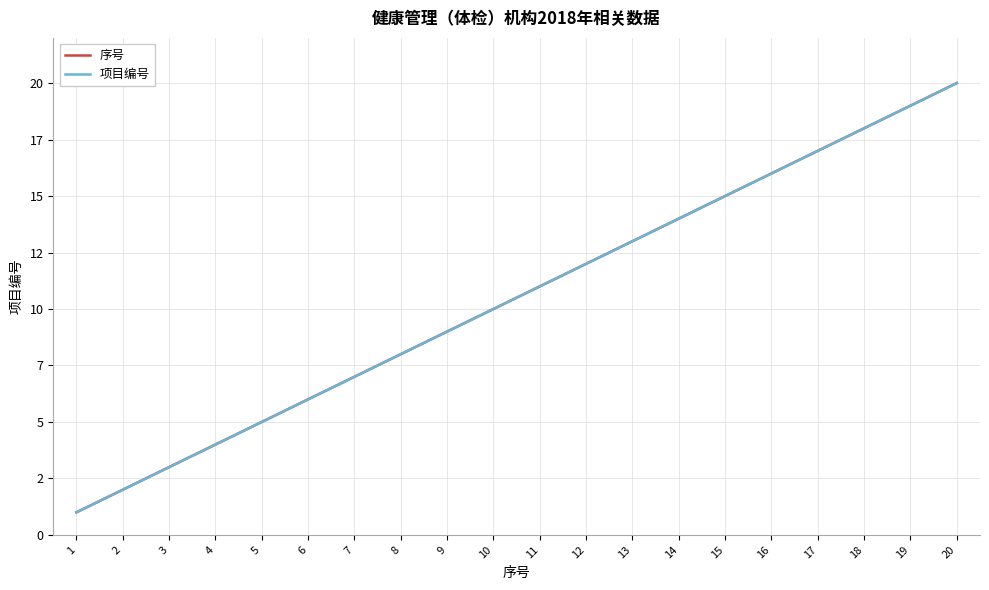

At which label does 项目编号 reach its minimum?

1